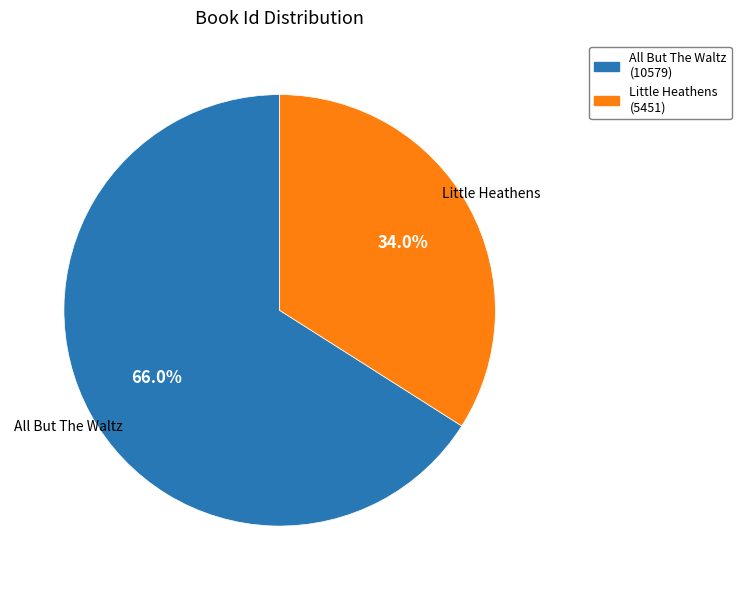

To the nearest percent, what percentage of the pie is All But The Waltz?

66%